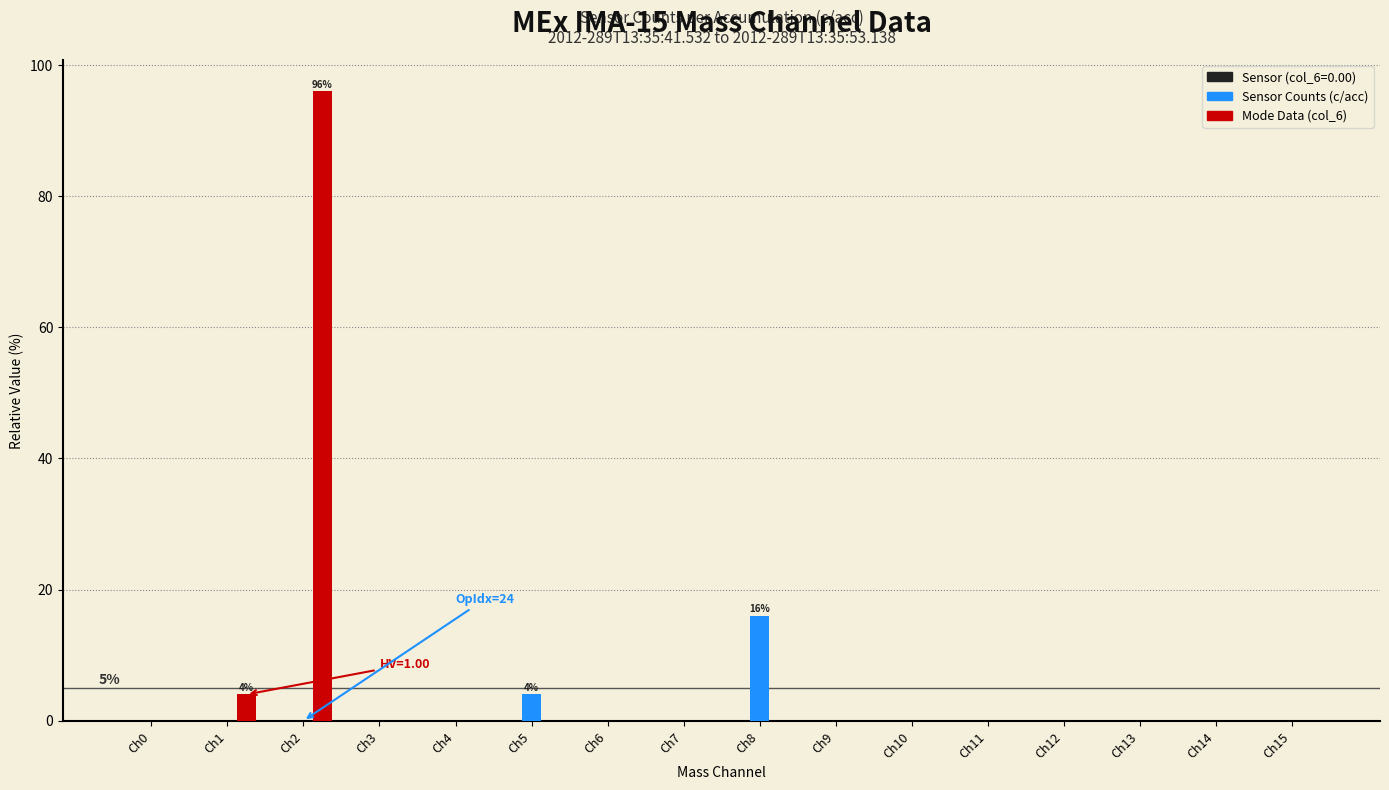

True or false: Mode Data (col_6) has a value of 45 at Ch14.

False